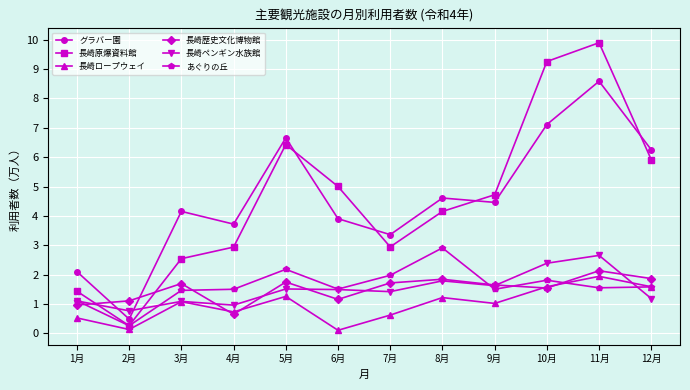

What is the label of the 11th point from the right?

2月